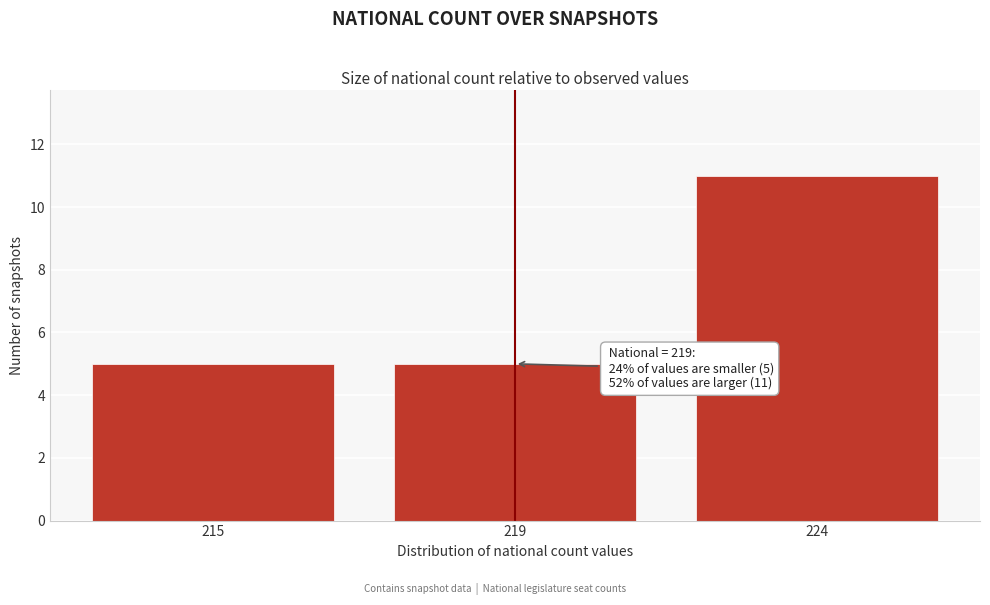

Reading left to right, transcribe all the data shown in this chart.

215=5	219=5	224=11